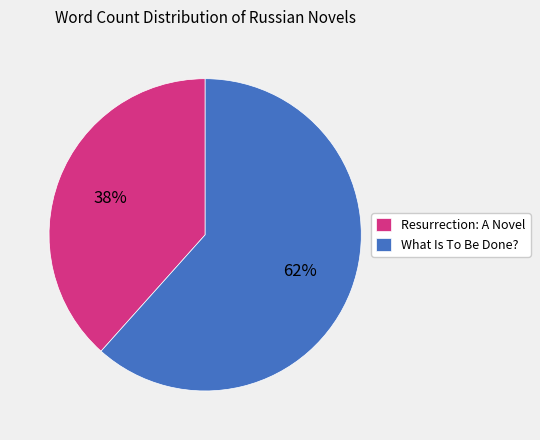

To the nearest percent, what is the average slice percentage?

50%